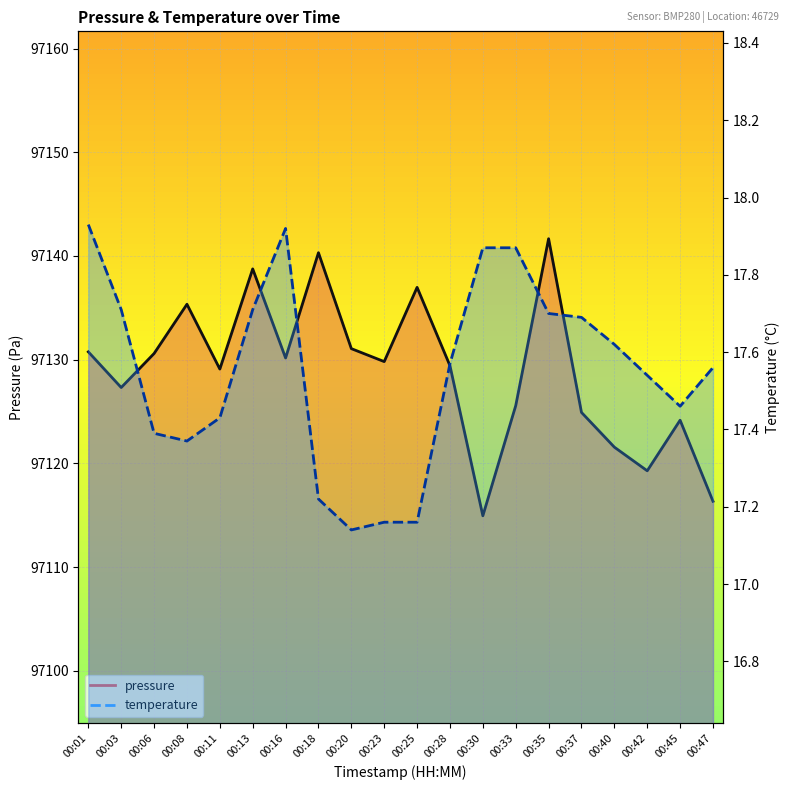

True or false: pressure has more than 1 interior local peaks.

True